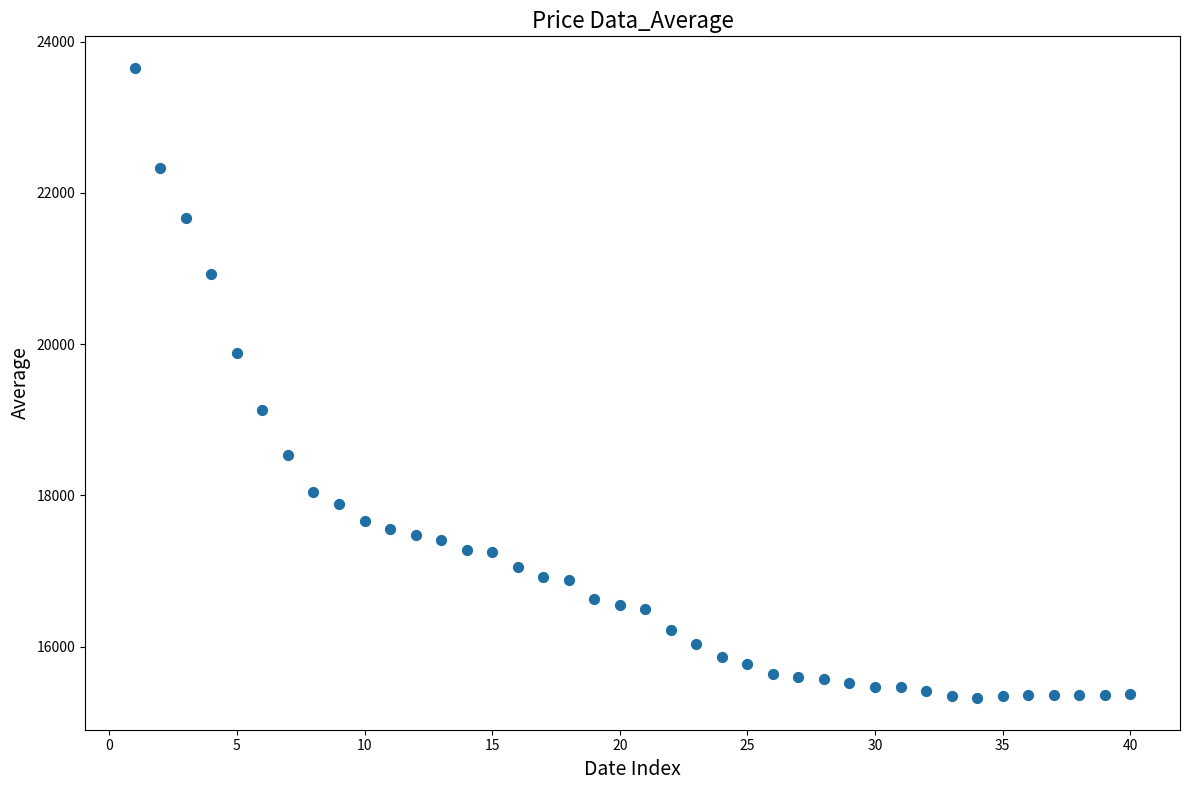

What is the range of X values (max minus min)?

39